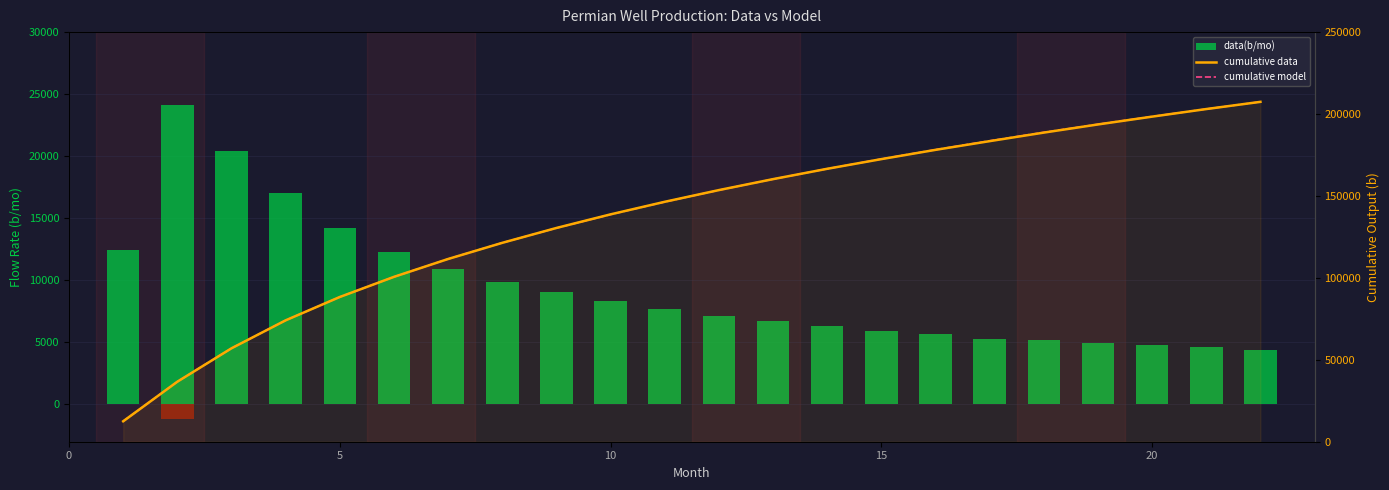

Is the value of data(b/mo) at 15 greater than the value of cumulative model at 20?

No